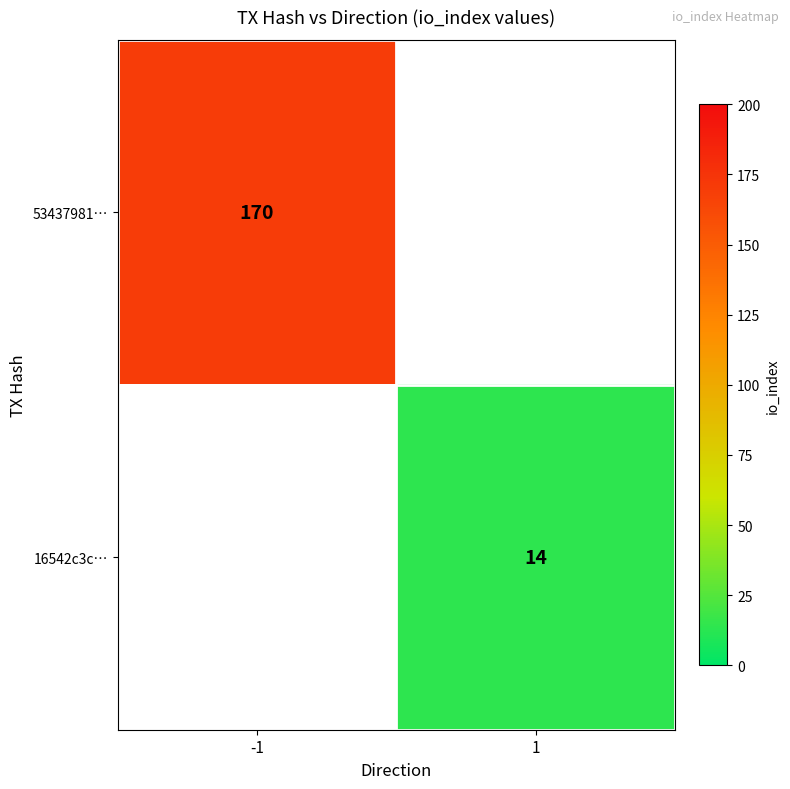

Count the number of categories in the chart.

2